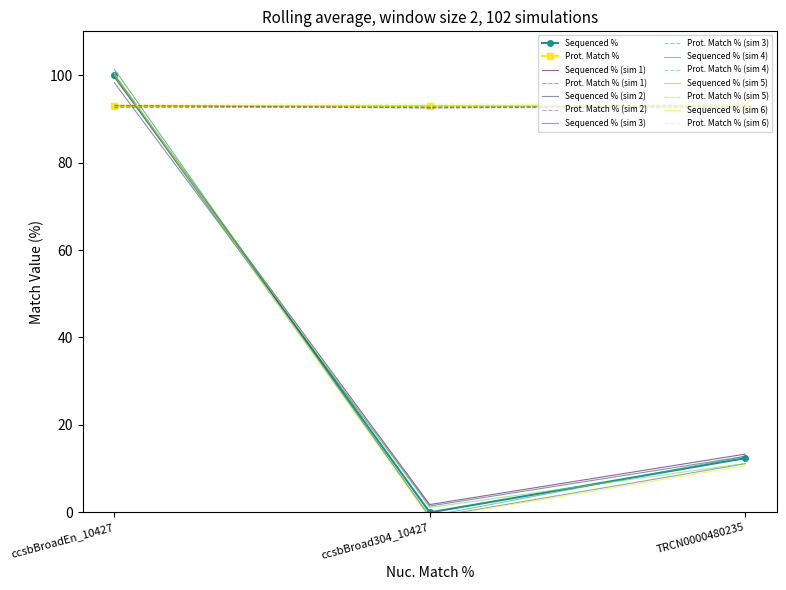

Is this an area chart (filled region under the line)?

No